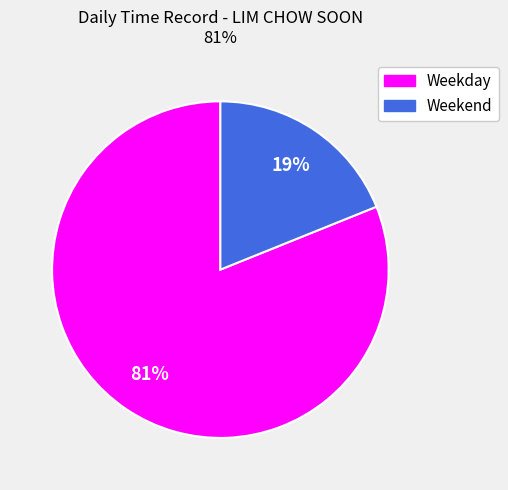

Is there a majority slice in this chart?

Yes